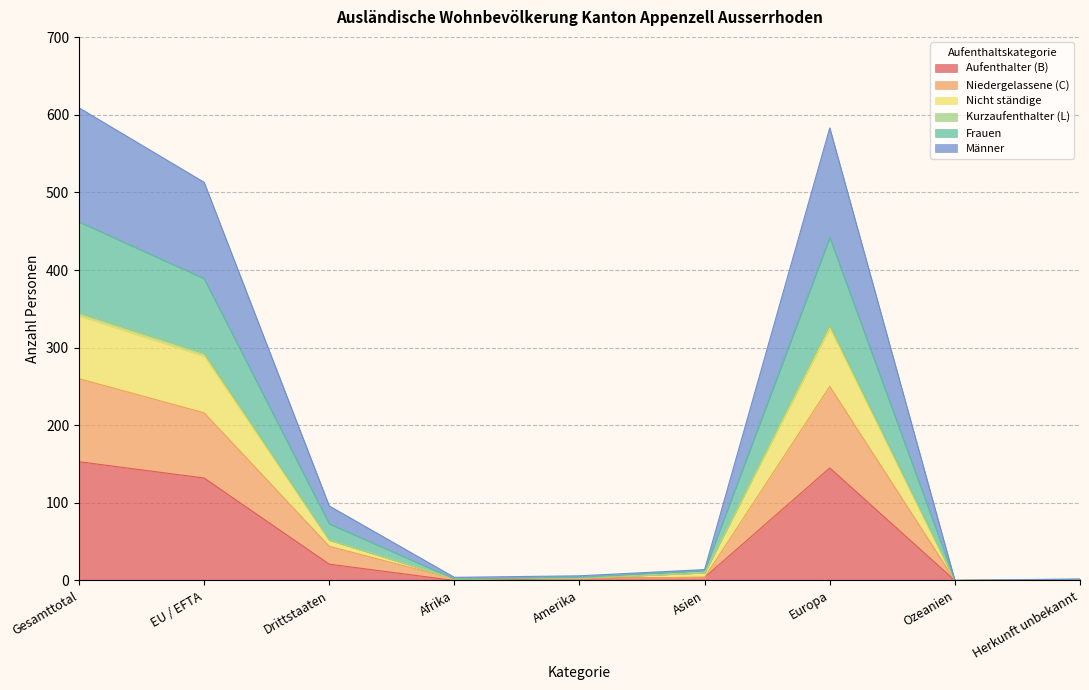

What is the highest value of the Aufenthalter (B) series?

153